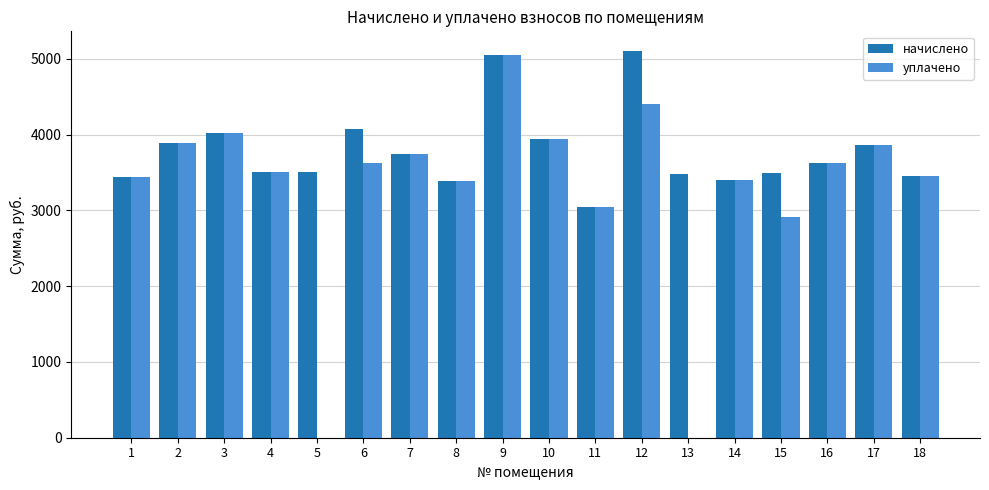

Which category has the highest value in the начислено series?

12